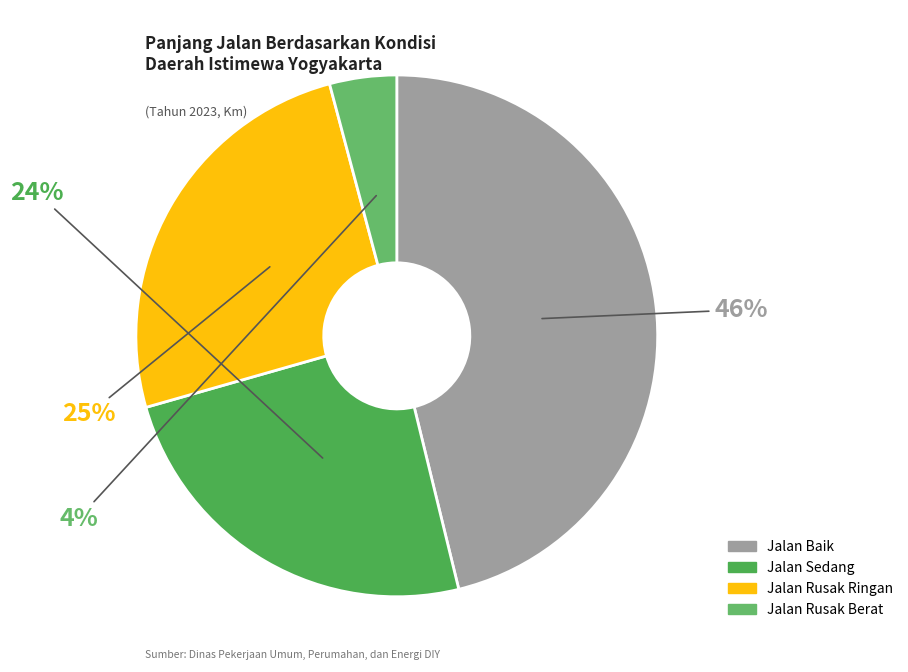

To the nearest percent, what is the average slice percentage?

25%